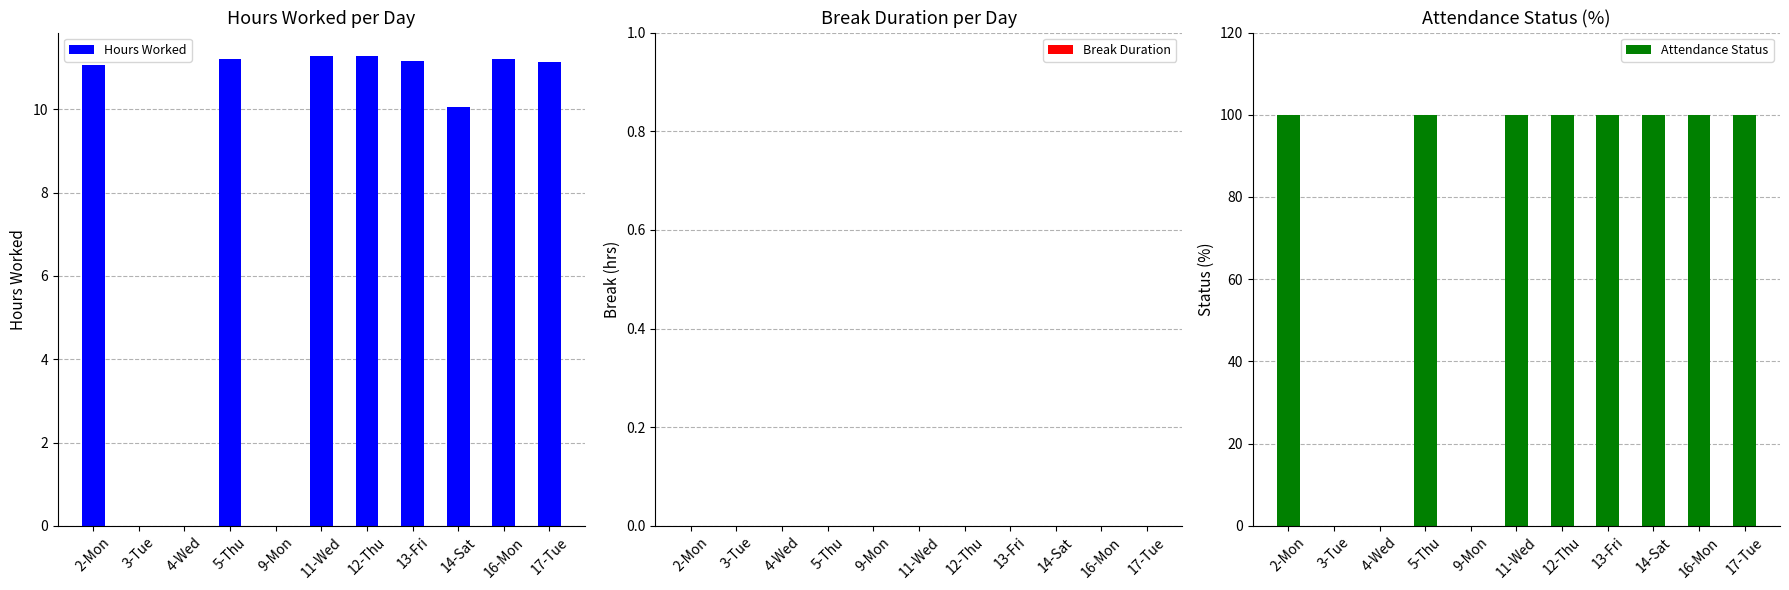

What is the difference between the maximum and minimum values in the Hours Worked series?

11.3